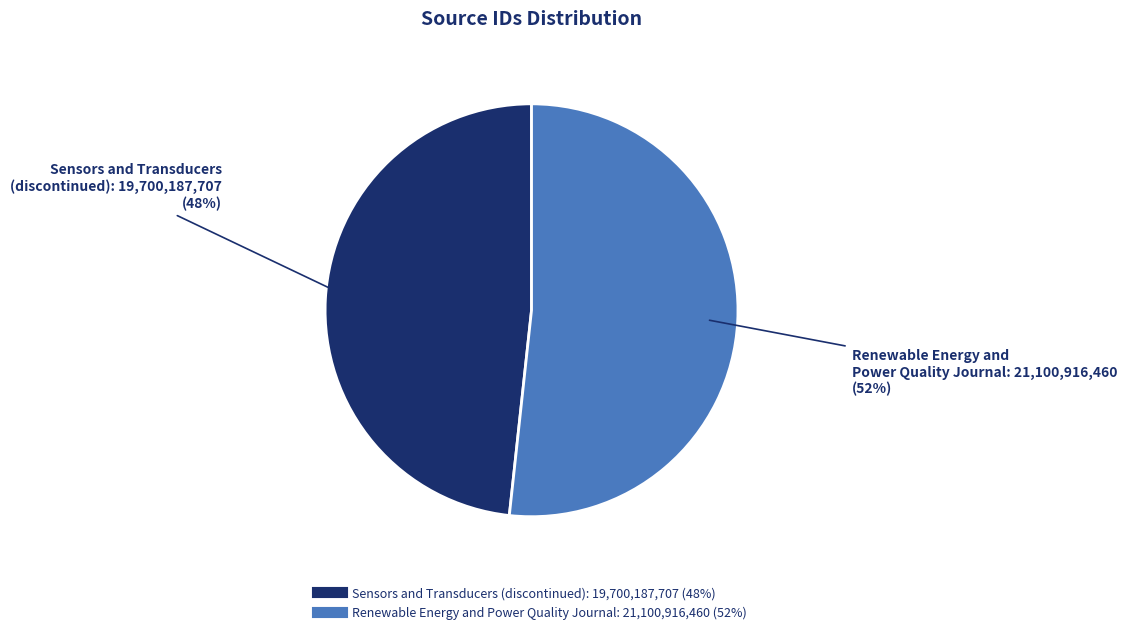

The Sensors and Transducers (discontinued) slice represents 48% of the pie. True or false?

True